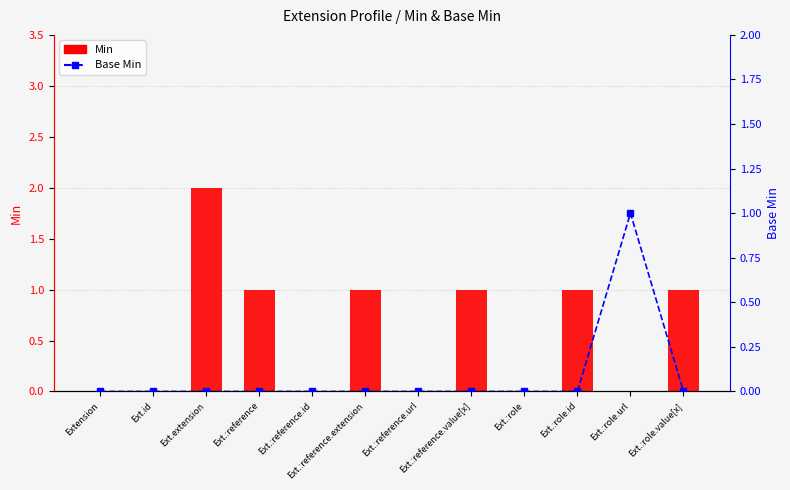

Rank the categories by Min value from highest to lowest.

Ext.extension, Ext.:reference, Ext.:reference.extension, Ext.:reference.value[x], Ext.:role.id, Ext.:role.value[x], Extension, Ext.id, Ext.:reference.id, Ext.:reference.url, Ext.:role, Ext.:role.url